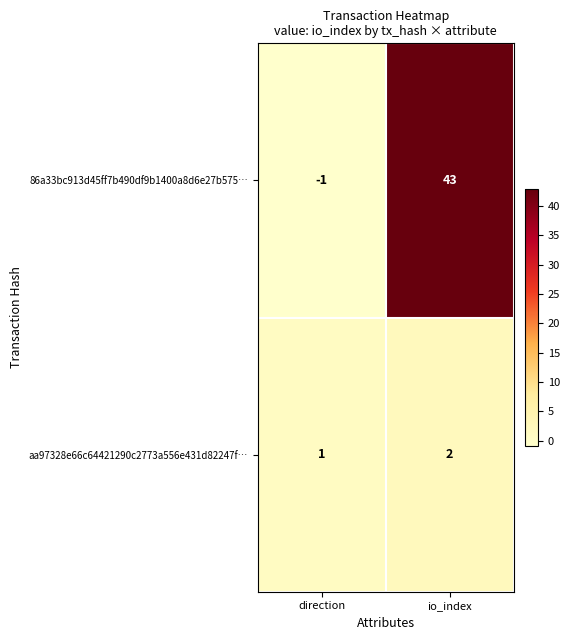

Reading left to right, transcribe all the data shown in this chart.

86a33bc913d45ff7b490df9b1400a8d6e27b575…: -1	43
aa97328e66c64421290c2773a556e431d82247f…: 1	2